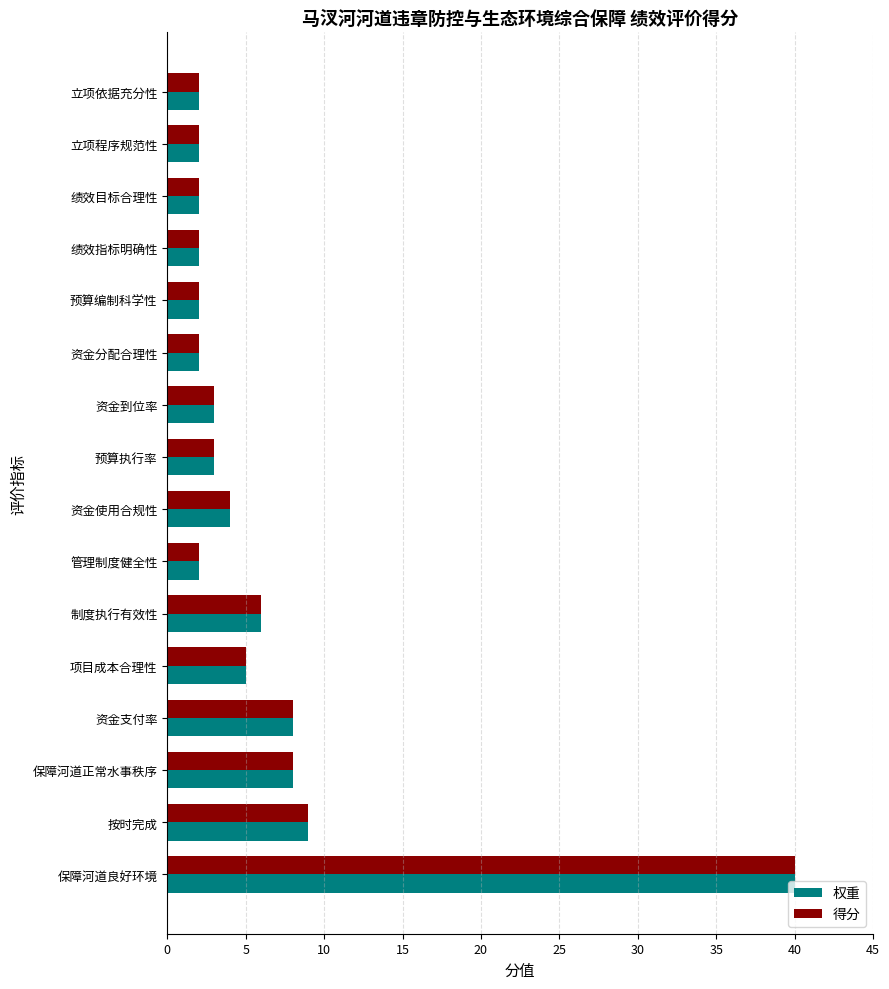

The 得分 series shows 2 at 预算编制科学性. True or false?

True